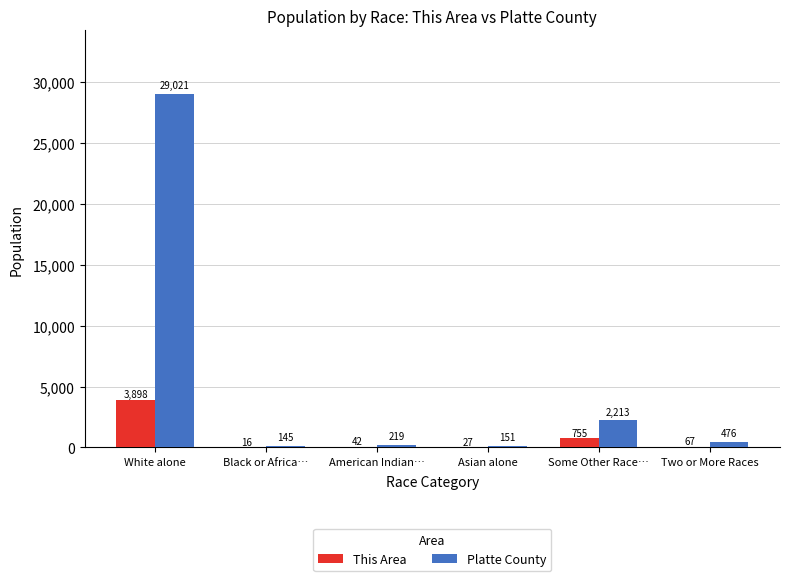

Reading right to left, extract all data points from this chart.

This Area: Two or More Races=67	Some Other Race…=755	Asian alone=27	American Indian…=42	Black or Africa…=16	White alone=3898
Platte County: Two or More Races=476	Some Other Race…=2213	Asian alone=151	American Indian…=219	Black or Africa…=145	White alone=29021